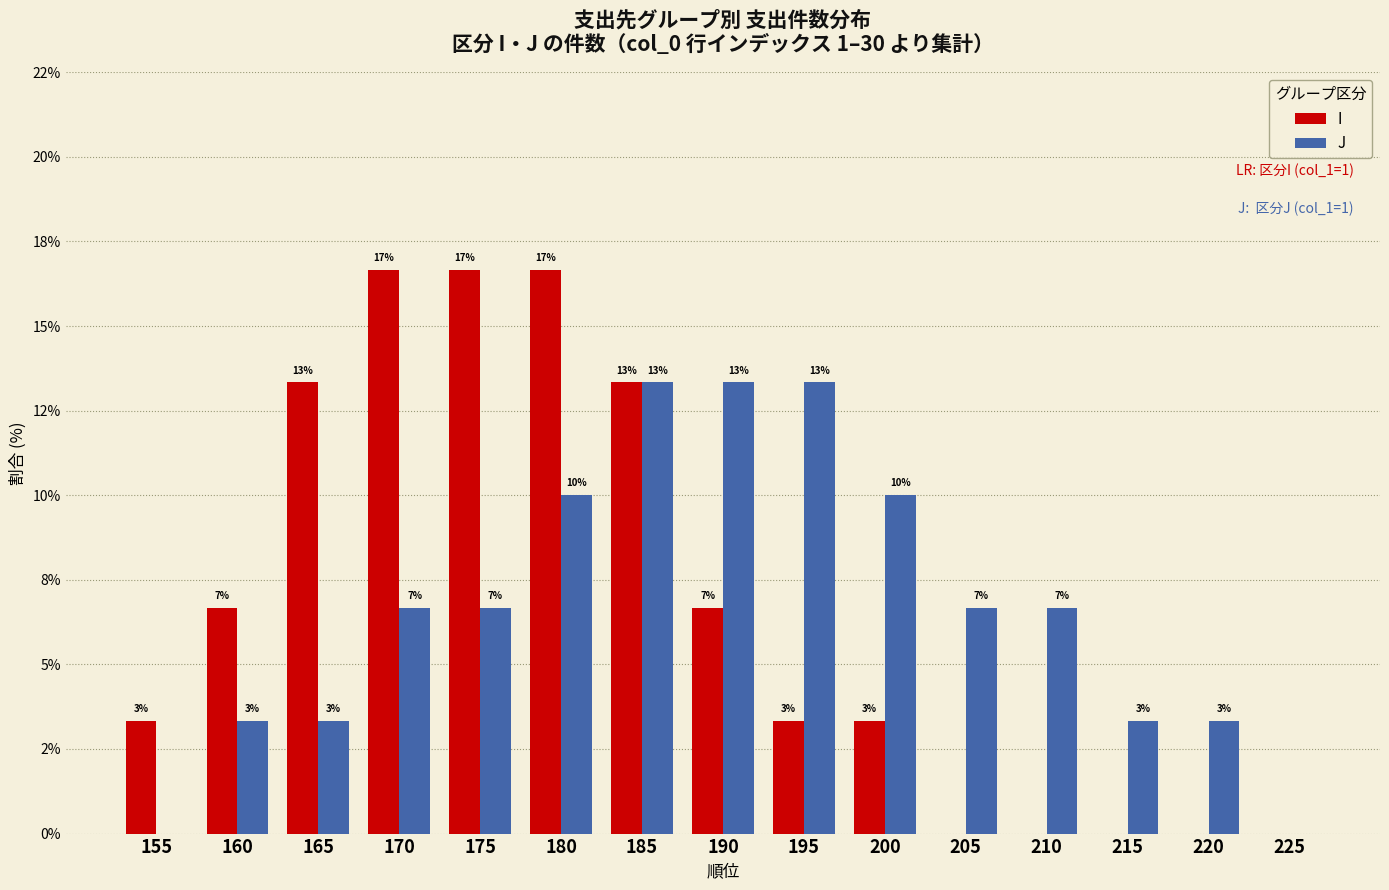

How many bars are there in total?

30